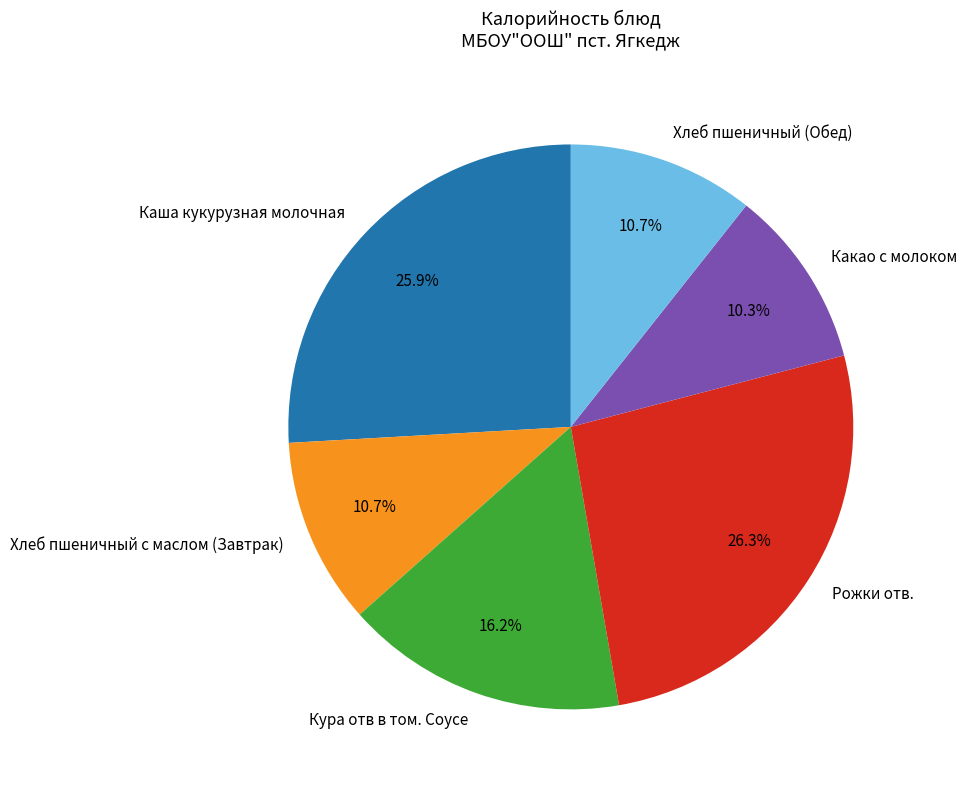

What is the ratio of the value at Кура отв в том. Соусе to the value at Рожки отв.?

0.6